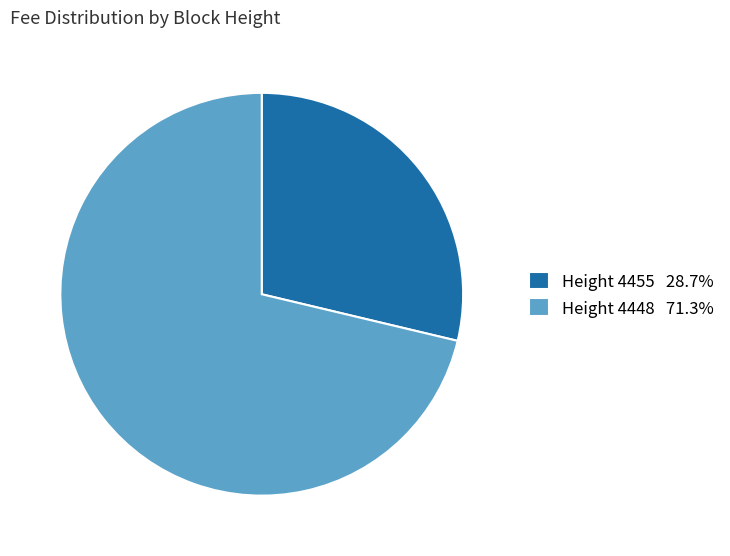

How many segments does this pie chart have?

2